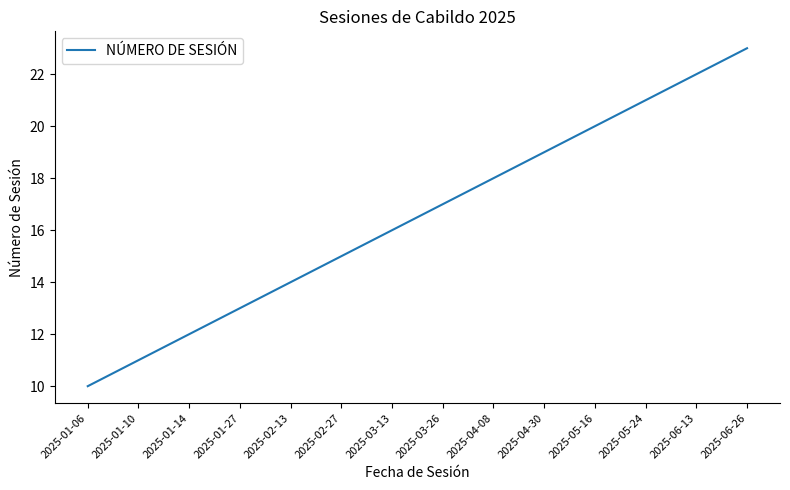

How many values are below 17?

7